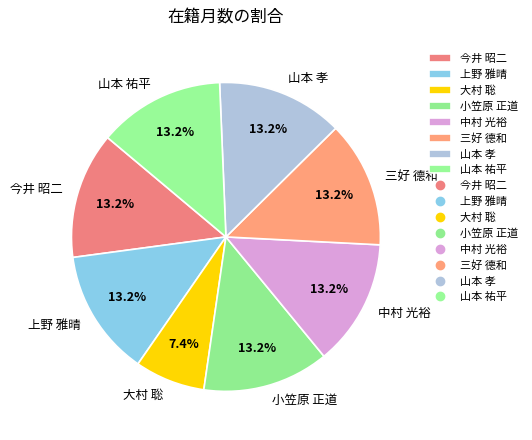

How many slices are in this pie chart?

8